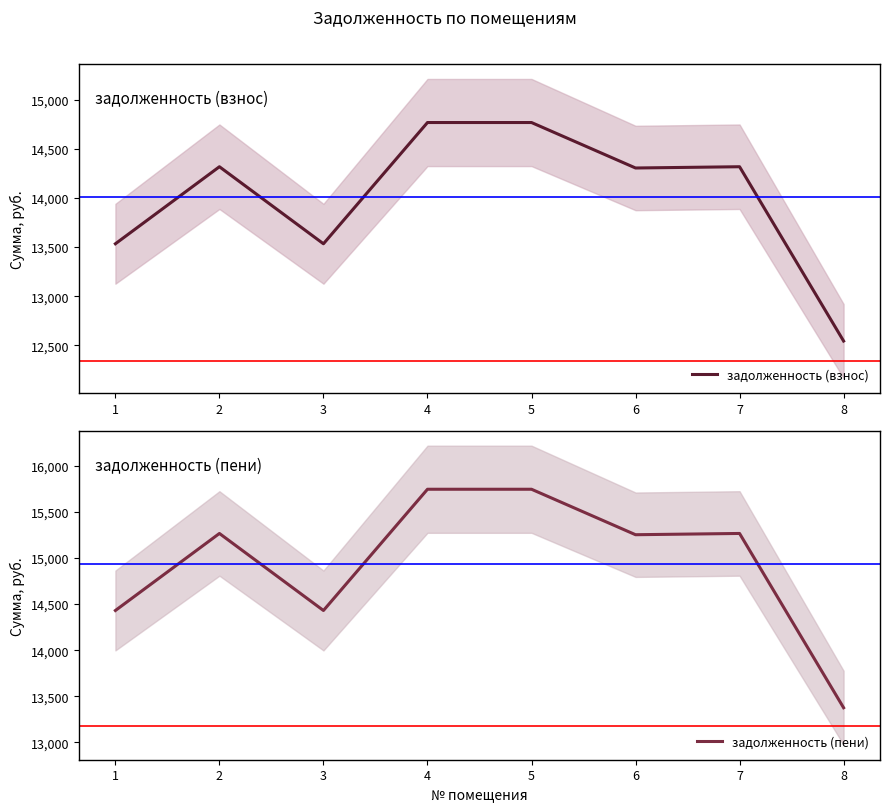

How many data points does each series have?

8